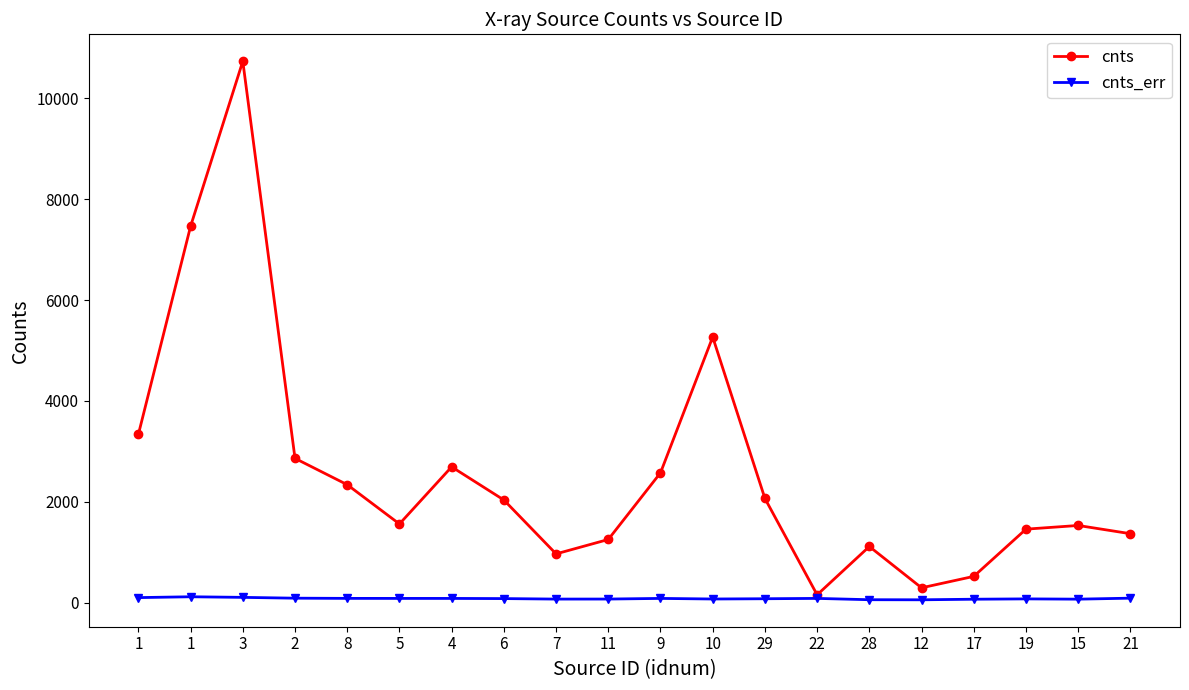

Rank the series by their average value, from lowest to highest.

cnts_err, cnts